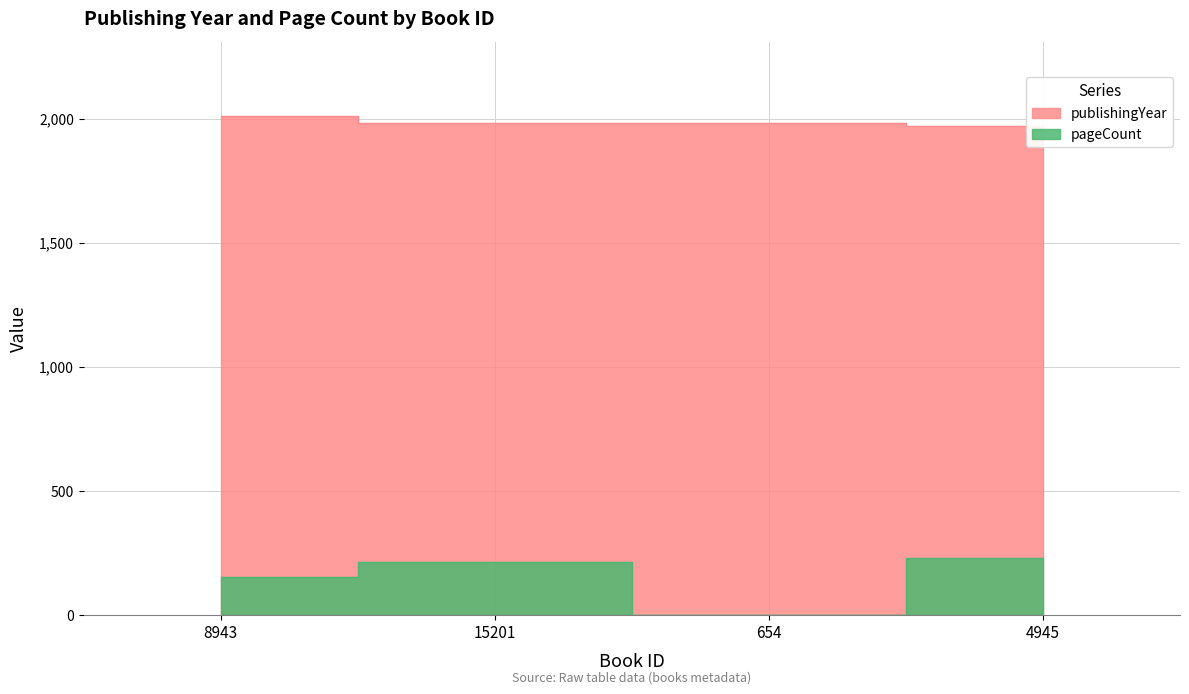

Is it true that publishingYear equals 3423 at 4945?

False